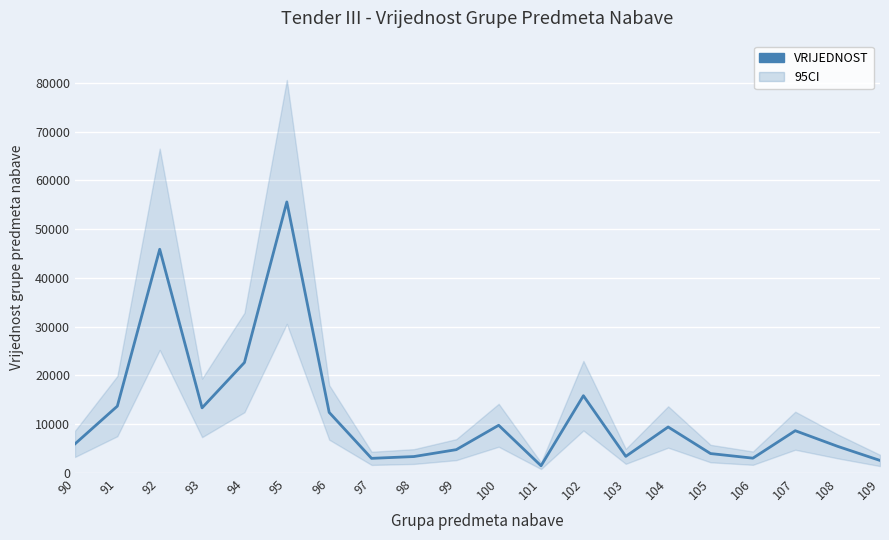

Where does the data first go above 8667?

91